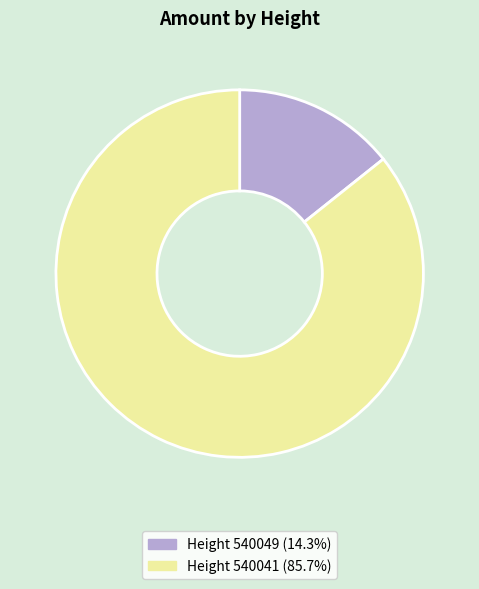

Is there a majority slice in this chart?

Yes